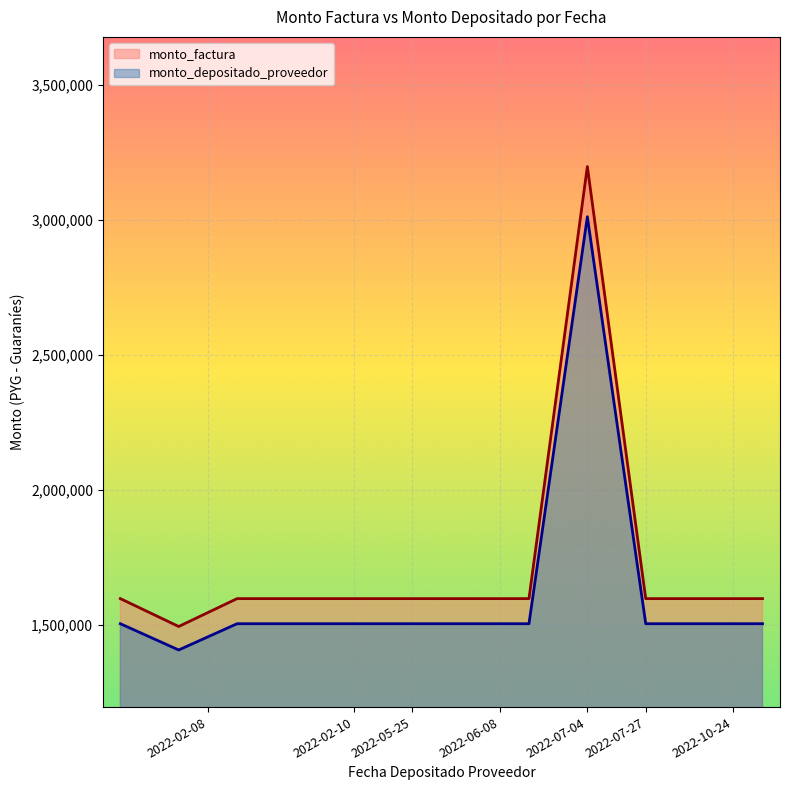

What is the average value of the monto_depositado_proveedor series?

1623219